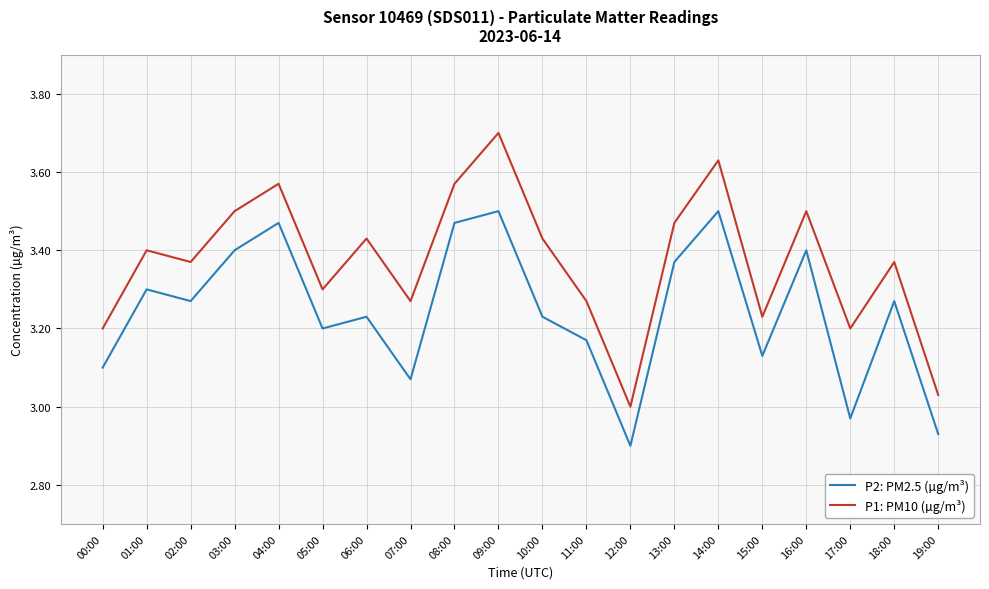

The P2: PM2.5 (µg/m³) series shows 5.3 at 18:00. True or false?

False